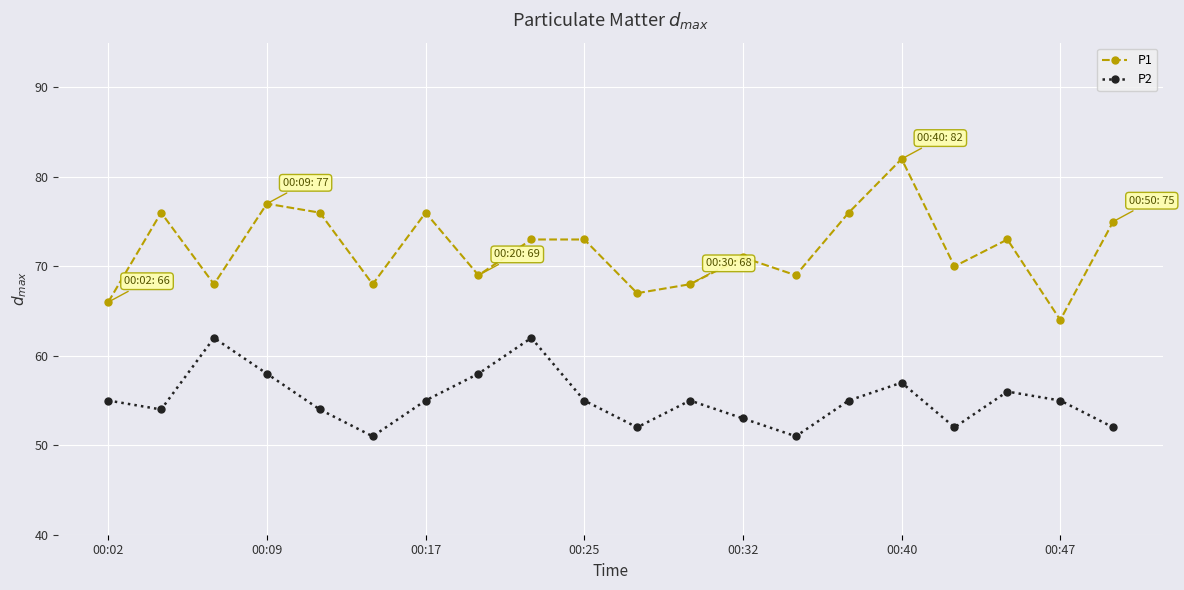

List the series in order of their overall mean, lowest first.

P2, P1